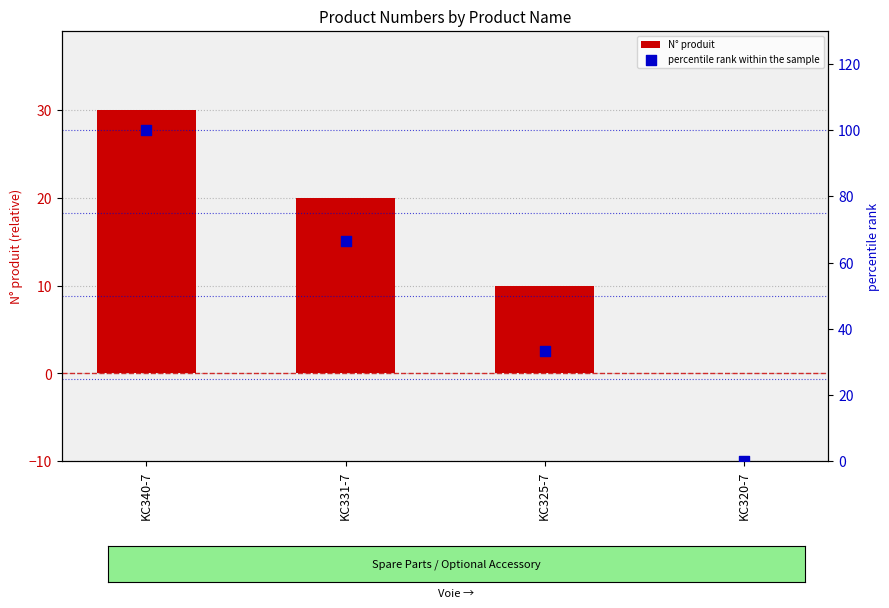

Which series reaches the maximum Y coordinate?

percentile rank within the sample